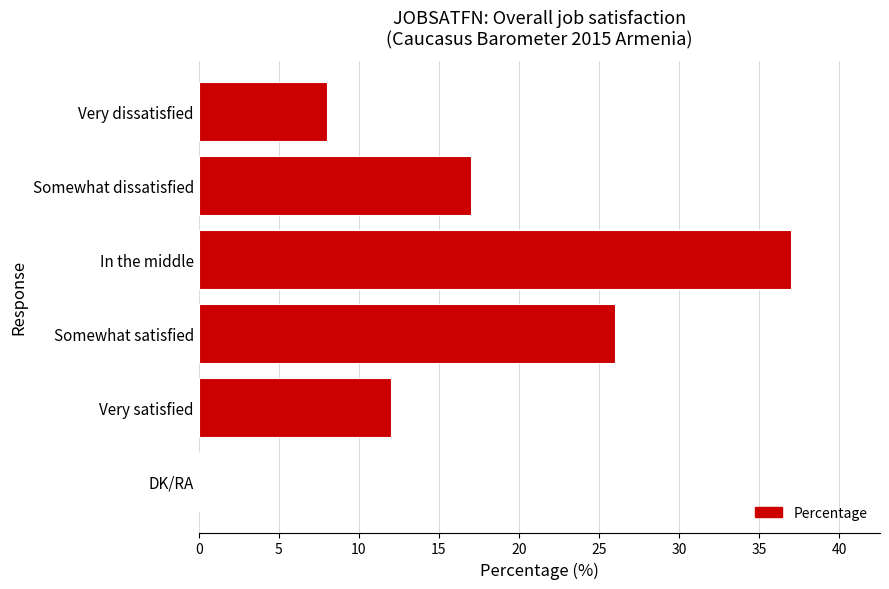

Reading top to bottom, what are all the values shown in this chart?

Very dissatisfied=8	Somewhat dissatisfied=17	In the middle=37	Somewhat satisfied=26	Very satisfied=12	DK/RA=0